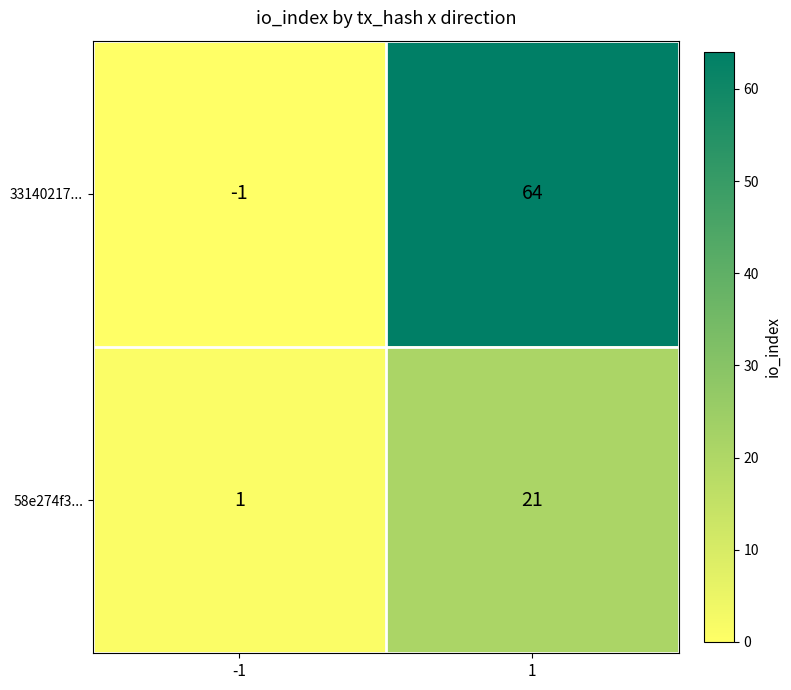

What is the greatest value displayed?

64